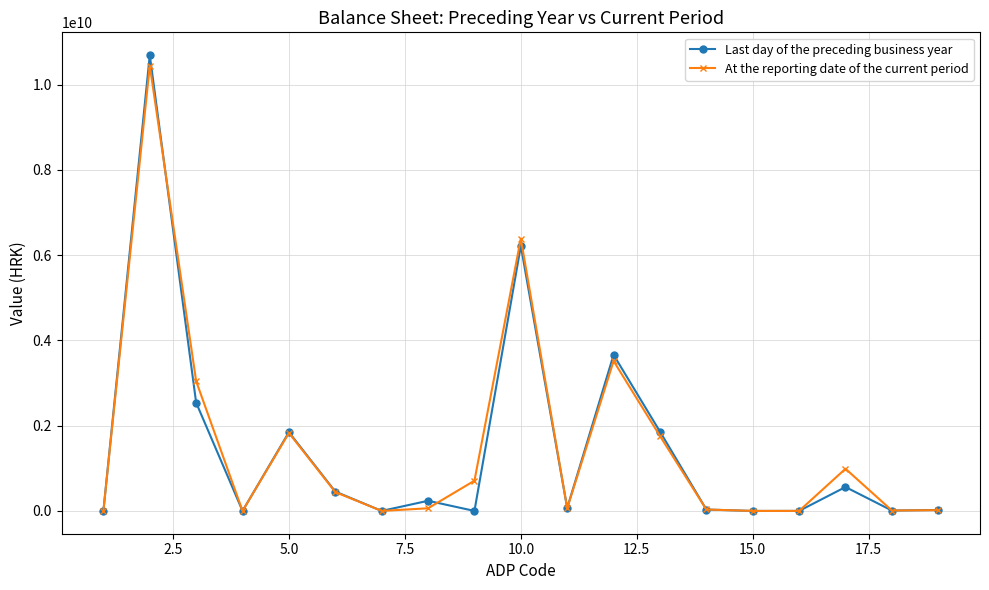

Does the chart display data point markers on the line(s)?

Yes